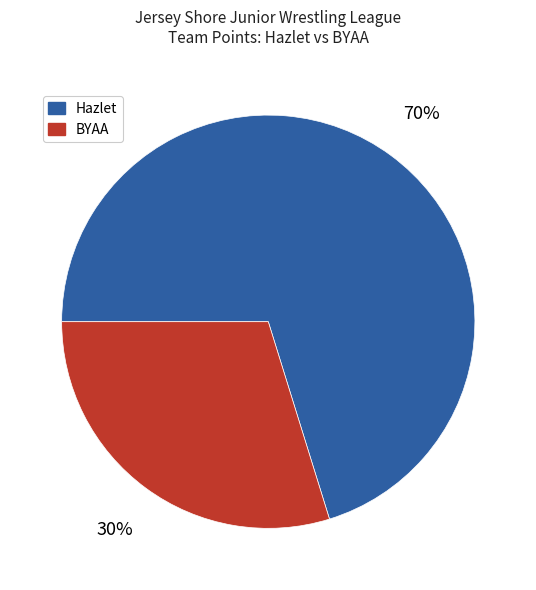

To the nearest percent, what percentage of the pie is Hazlet?

70%